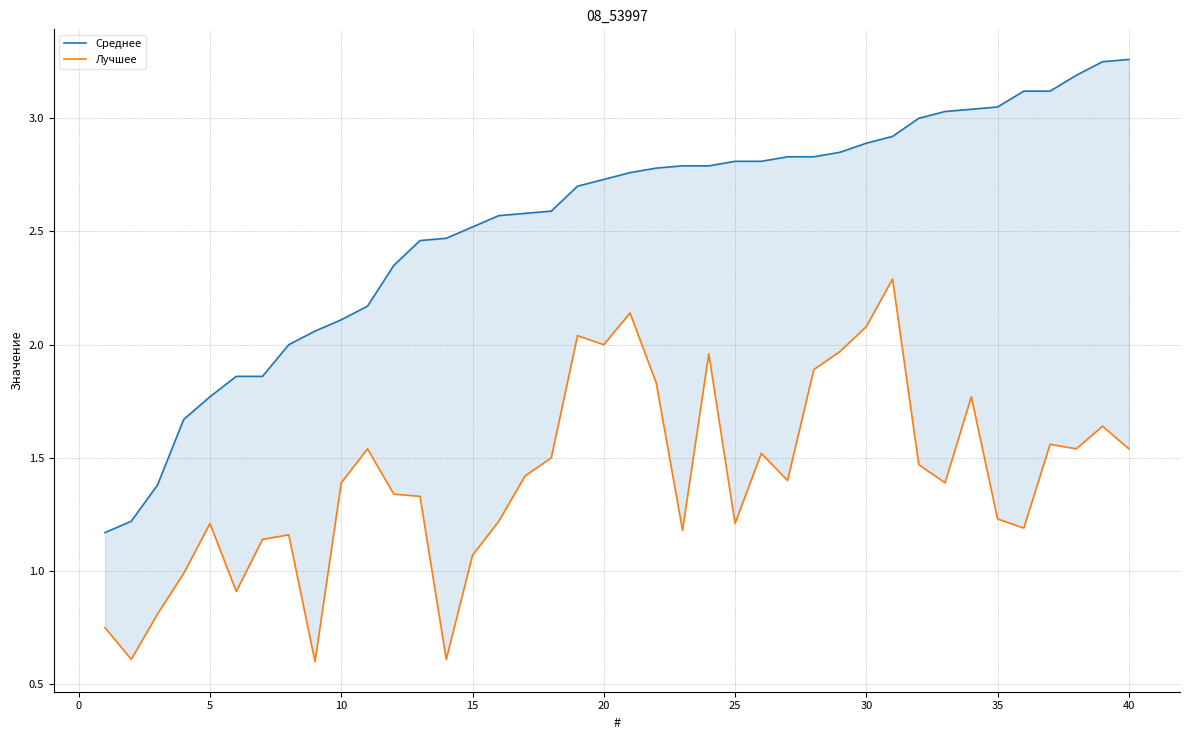

What is the difference between the maximum and minimum values in the Лучшее series?

1.7